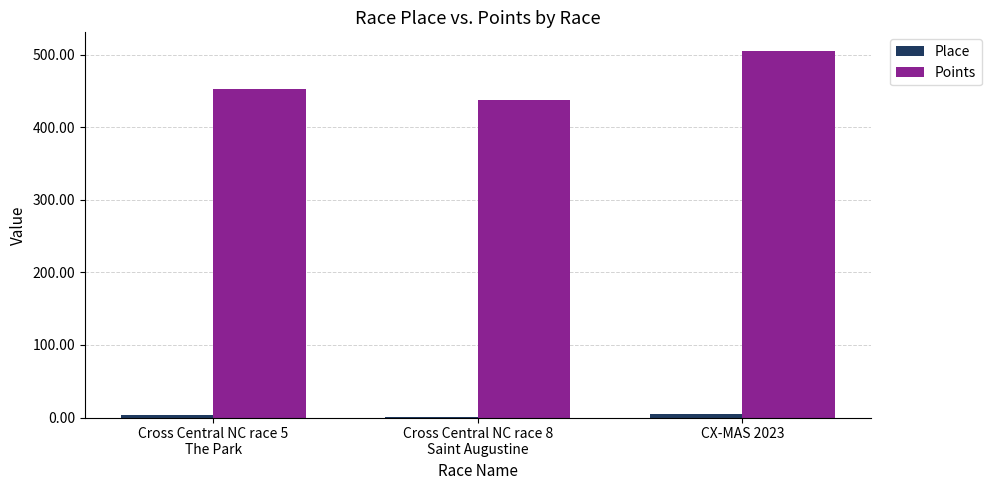

The Points series shows 505.4 at CX-MAS 2023. True or false?

True